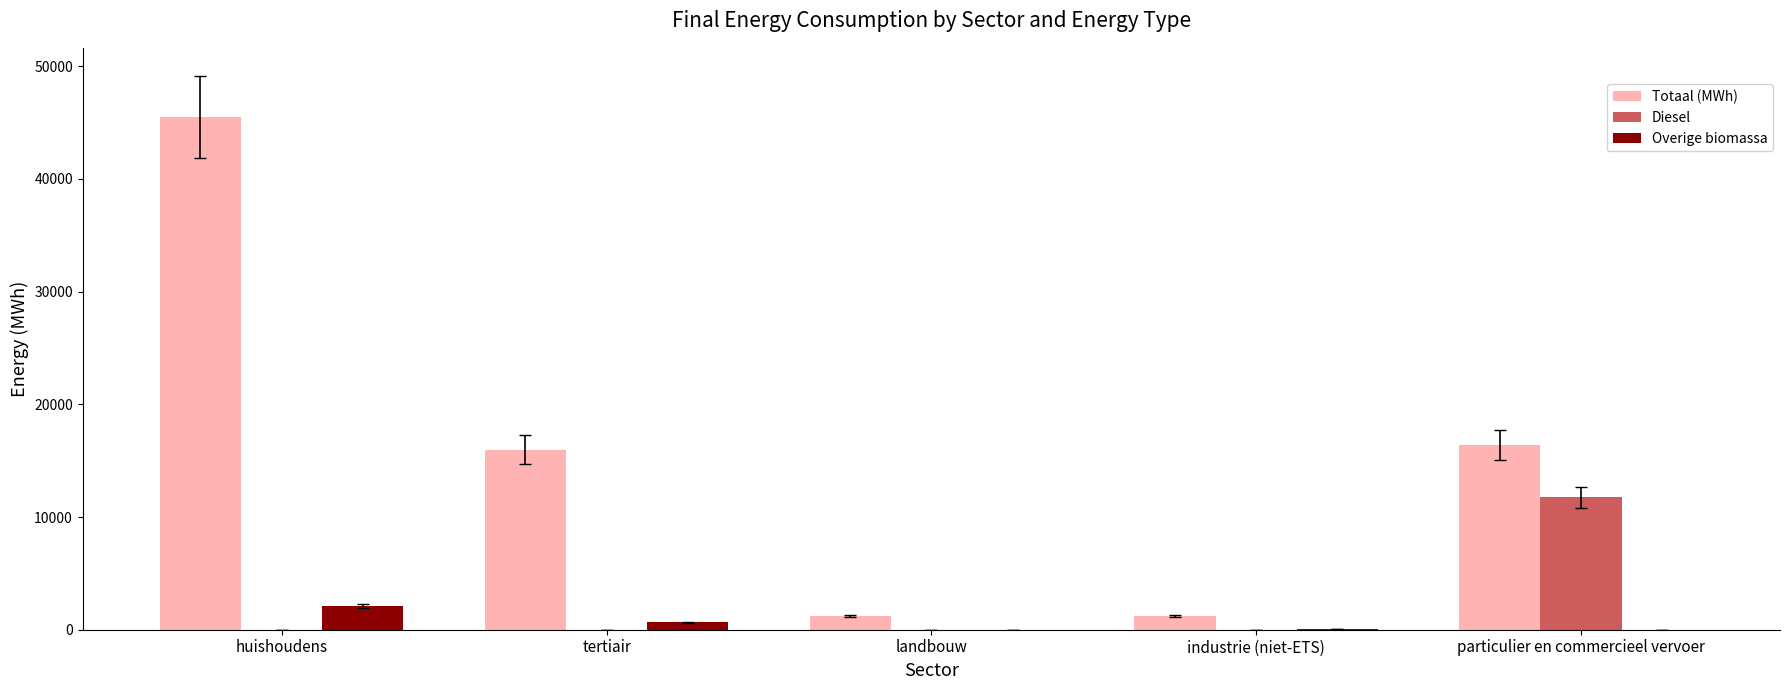

Is the value of Totaal (MWh) at landbouw greater than the value of Overige biomassa at particulier en commercieel vervoer?

Yes